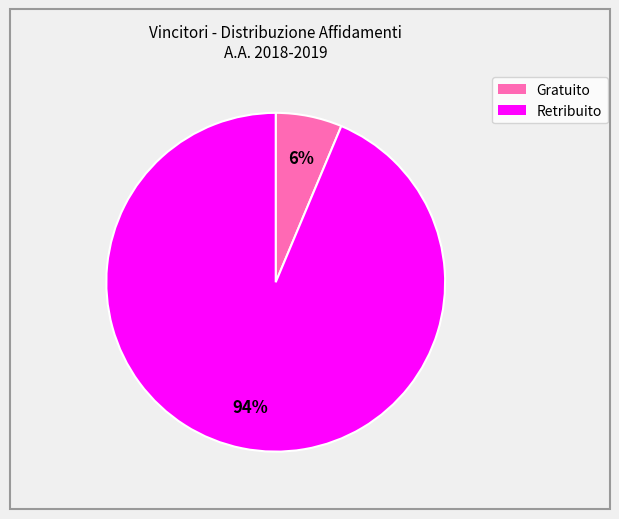

To the nearest percent, what is the average slice percentage?

50%